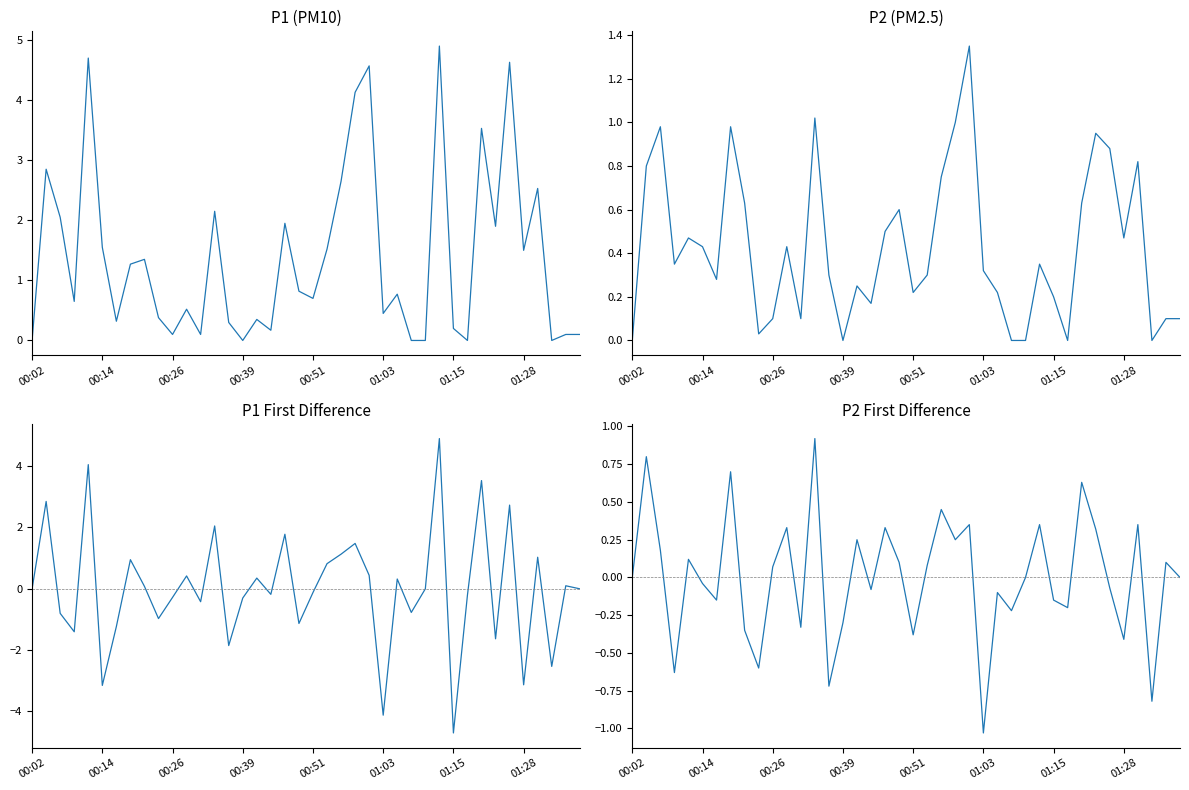

True or false: P2 has a value of 0.2 at 38.

False